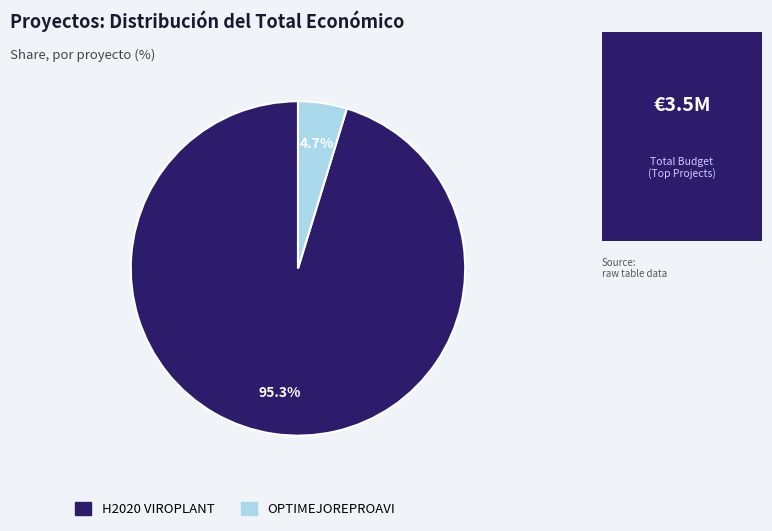

Is there any slice that represents more than half of the pie?

Yes